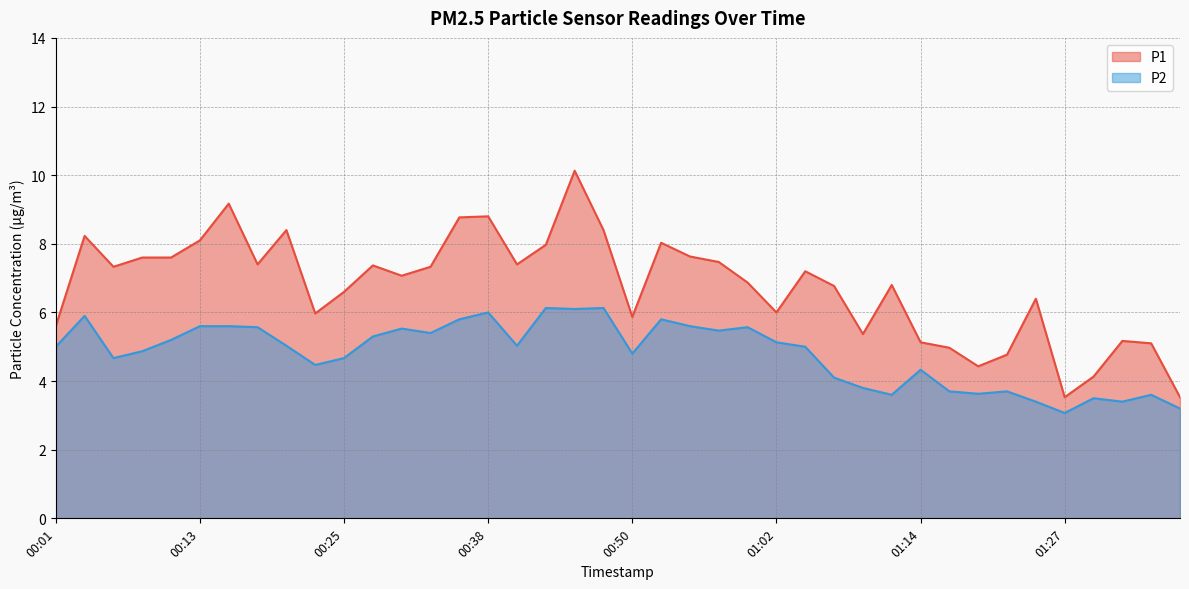

What is the difference between the second highest and second lowest values in the P1 series?

5.6